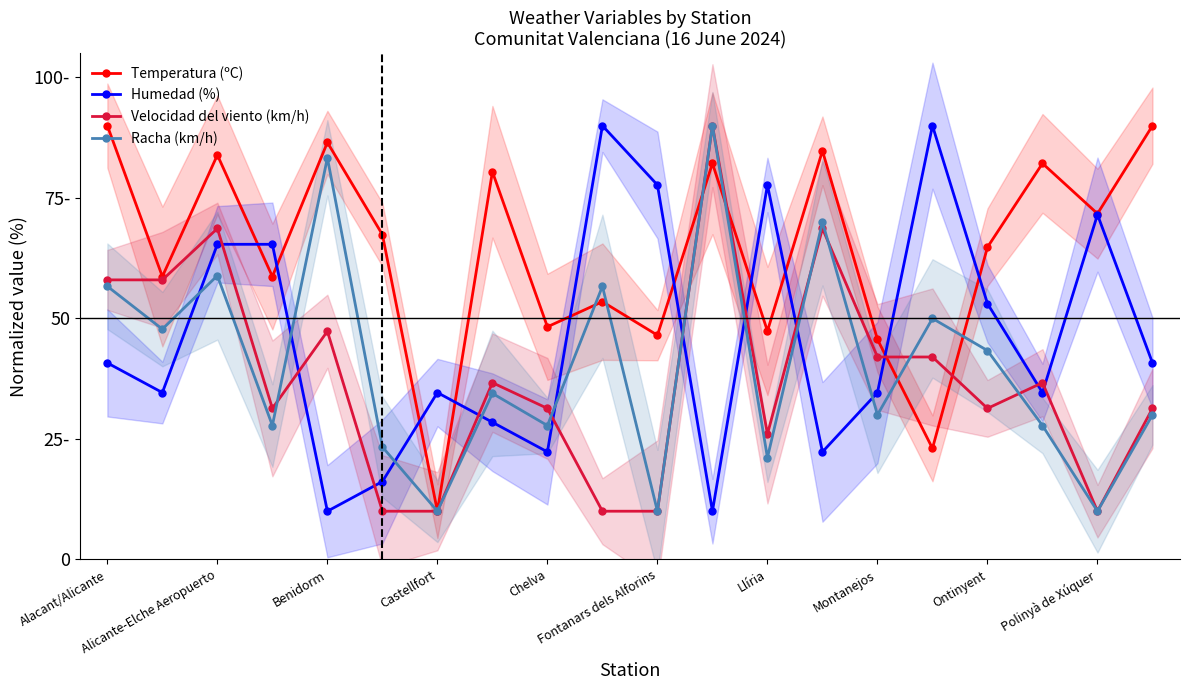

What is the sum of the Velocidad del viento (km/h) values at Alacant/Alicante and Llíria?

84.0